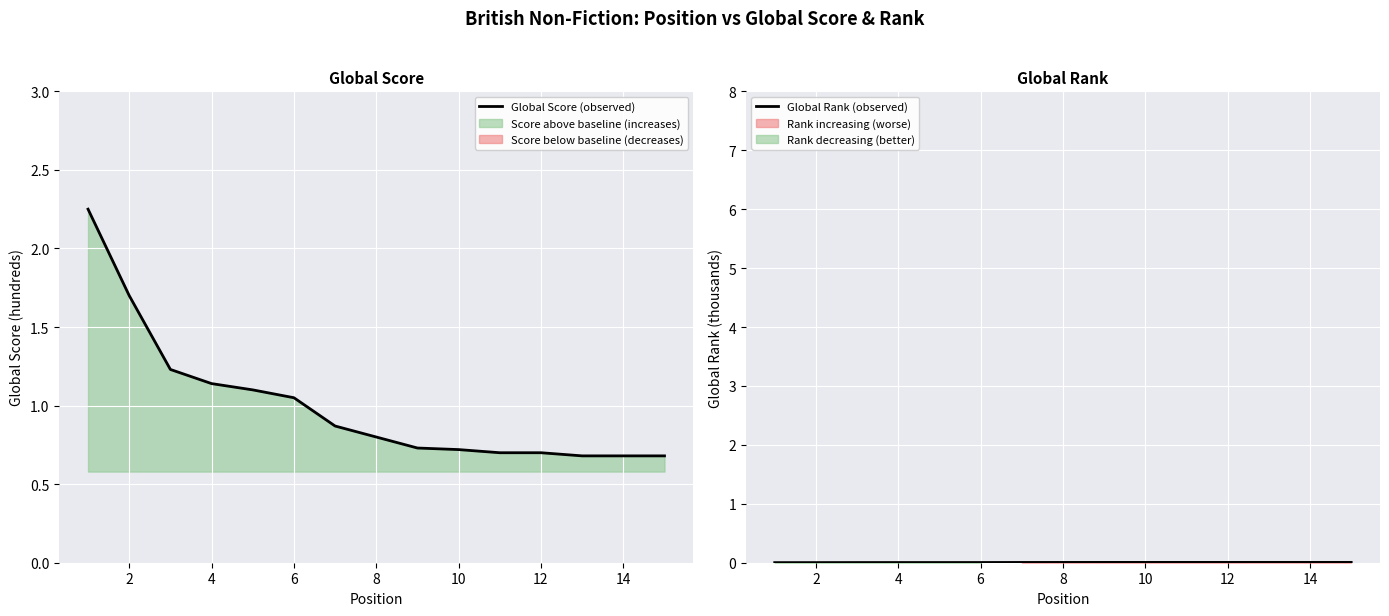

How many Global Rank (observed) values are between 0 and 1?

15